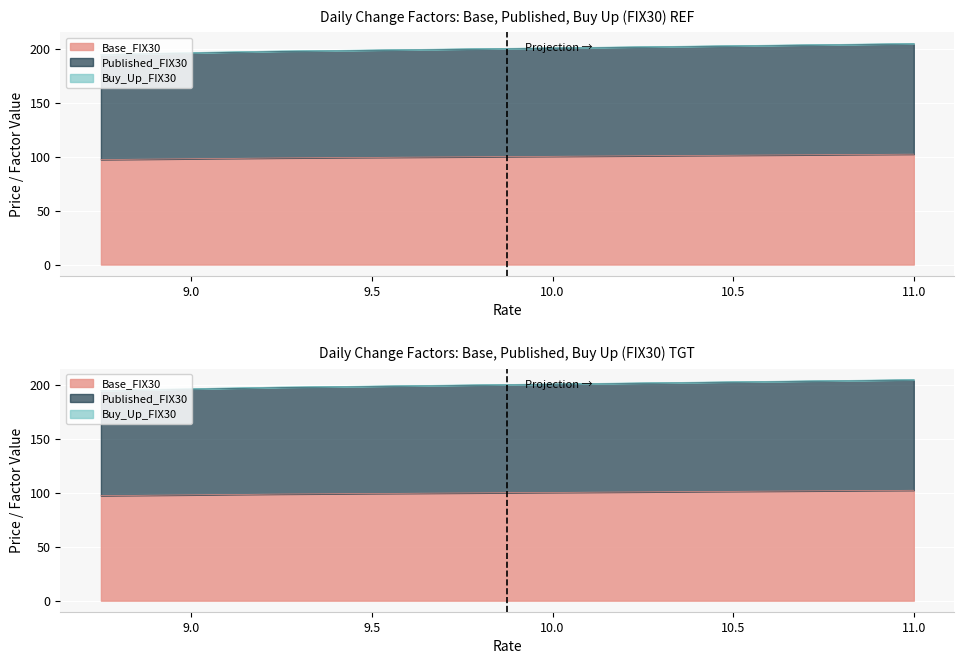

True or false: Published_FIX30 has more than 1 points higher than both neighbors.

False